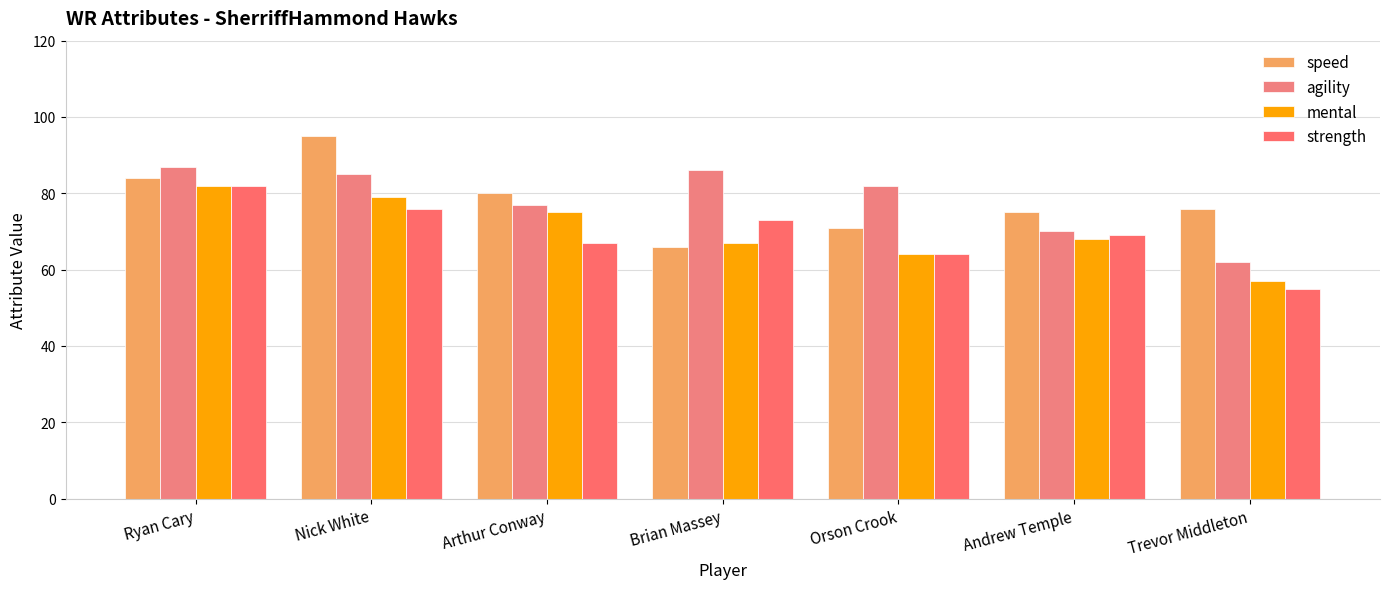

At which category is the sum across all series the highest?

Ryan Cary